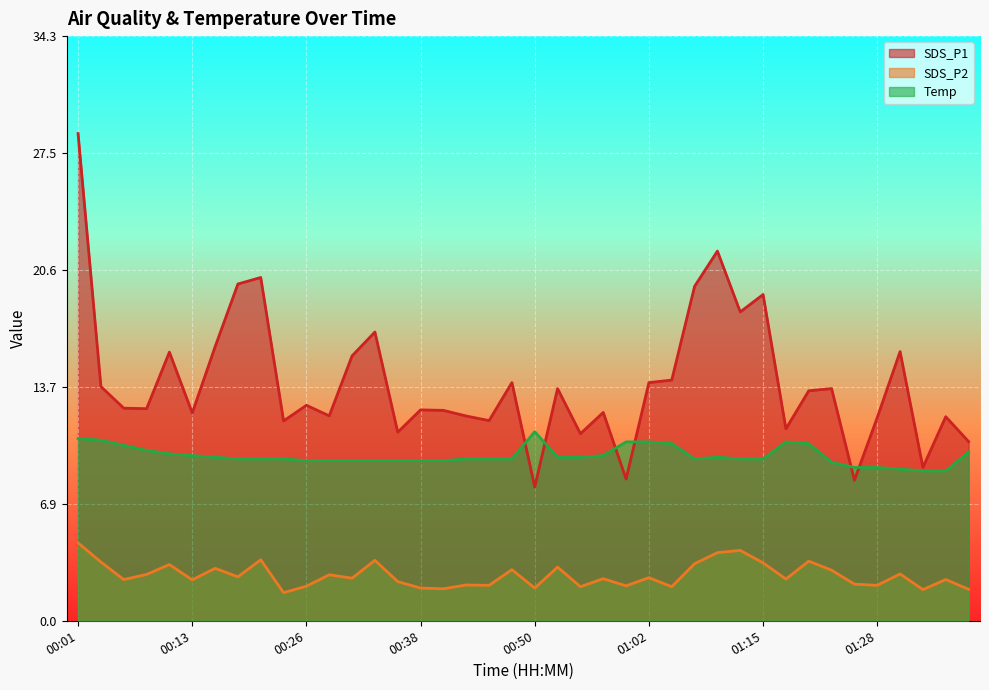

What is the value of the Temp point at the 35th from the left?

9.0